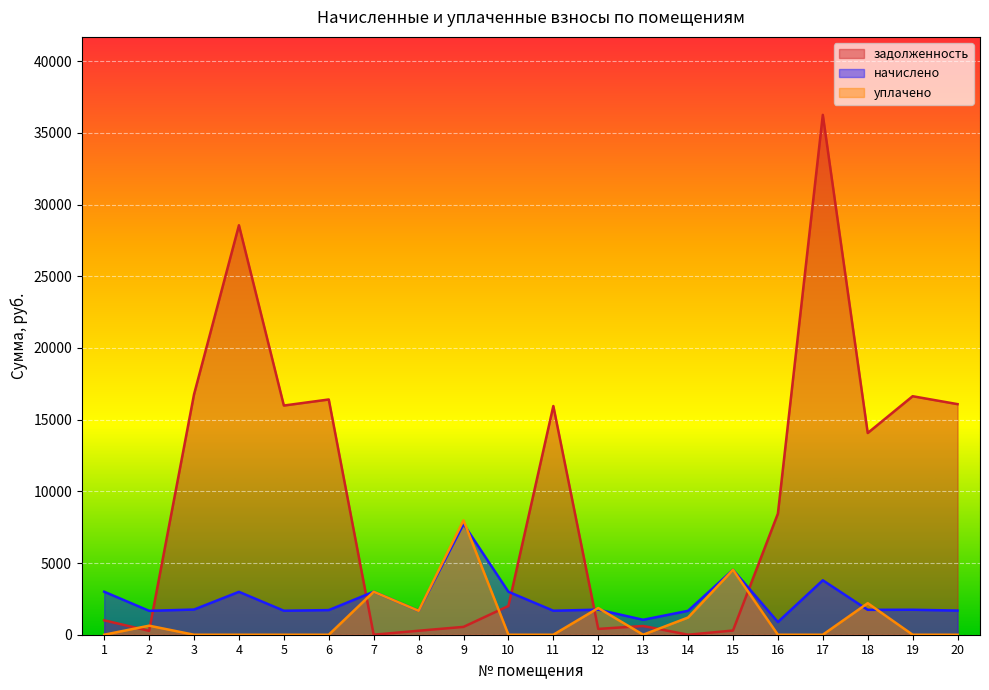

Where do начислено and уплачено first cross each other?

9 and 10